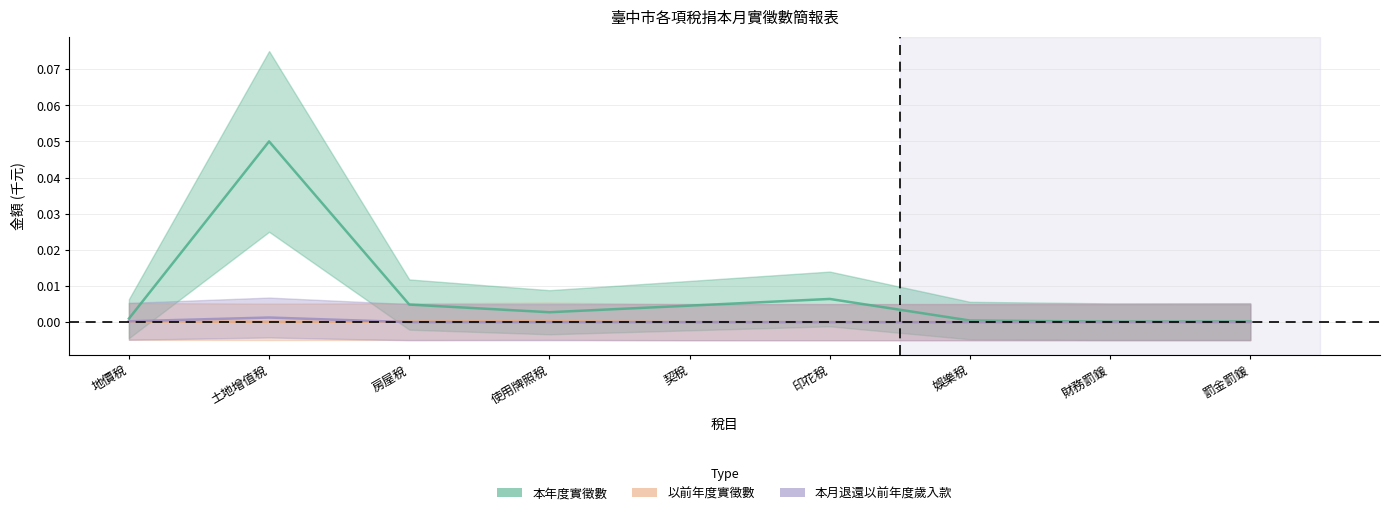

What position from the right is 使用牌照稅?

6